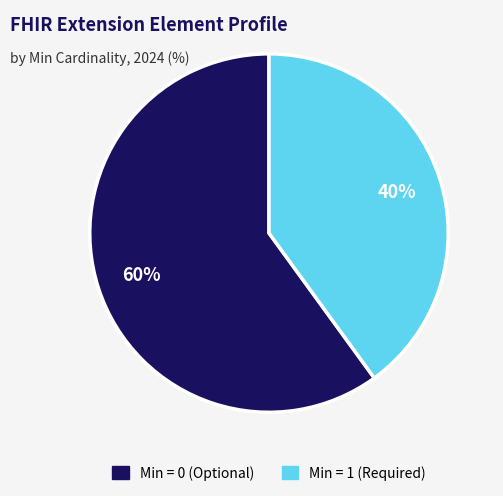

To the nearest percent, what is the average slice percentage?

50%